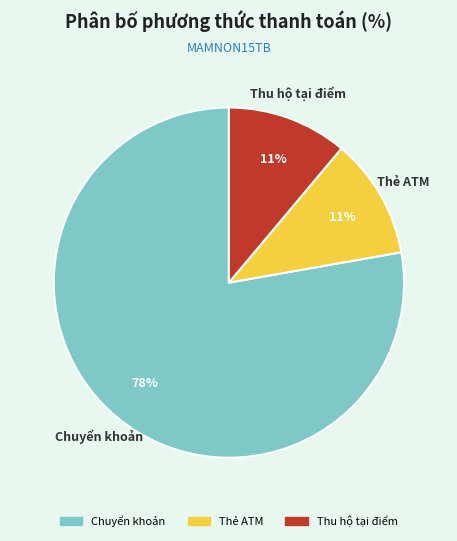

Count the number of slices in the pie.

3